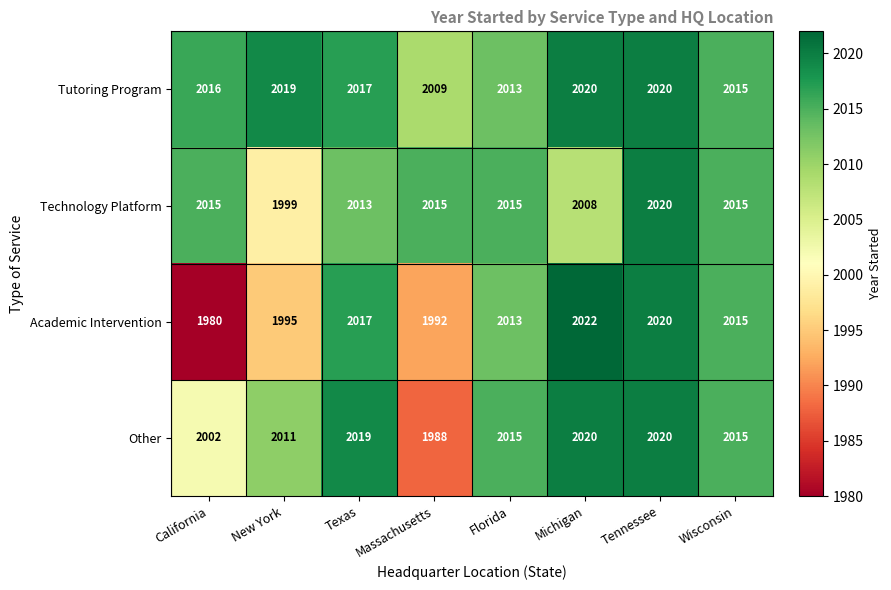

What is the difference between the Tutoring Program values at Massachusetts and Tennessee?

11